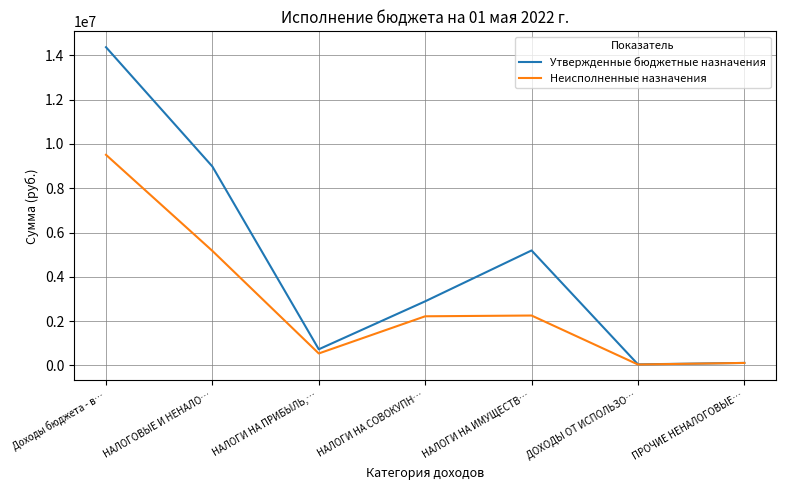

Where is Неисполненные назначения nearest to the value 4775634?

НАЛОГОВЫЕ И НЕНАЛО…